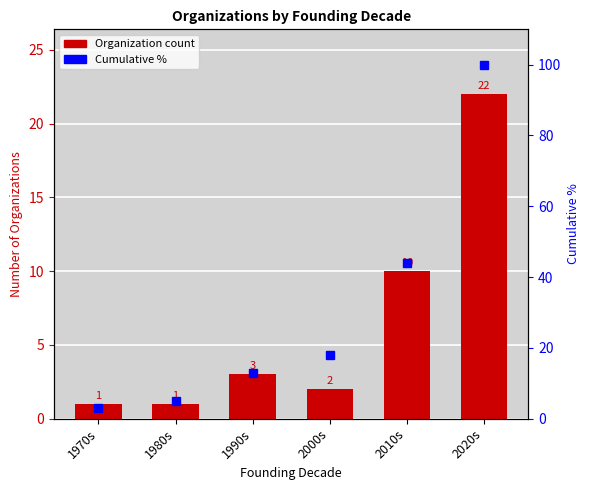

Is the value of For Profit at 1980s greater than the value of Cumulative % at 1990s?

No